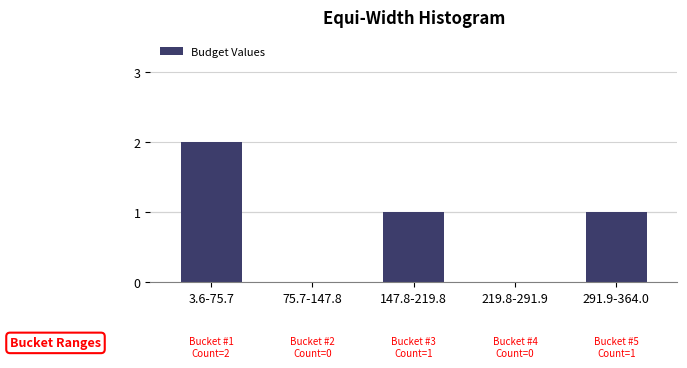

Reading right to left, extract all data points from this chart.

291.9-364.0=1	219.8-291.9=0	147.8-219.8=1	75.7-147.8=0	3.6-75.7=2